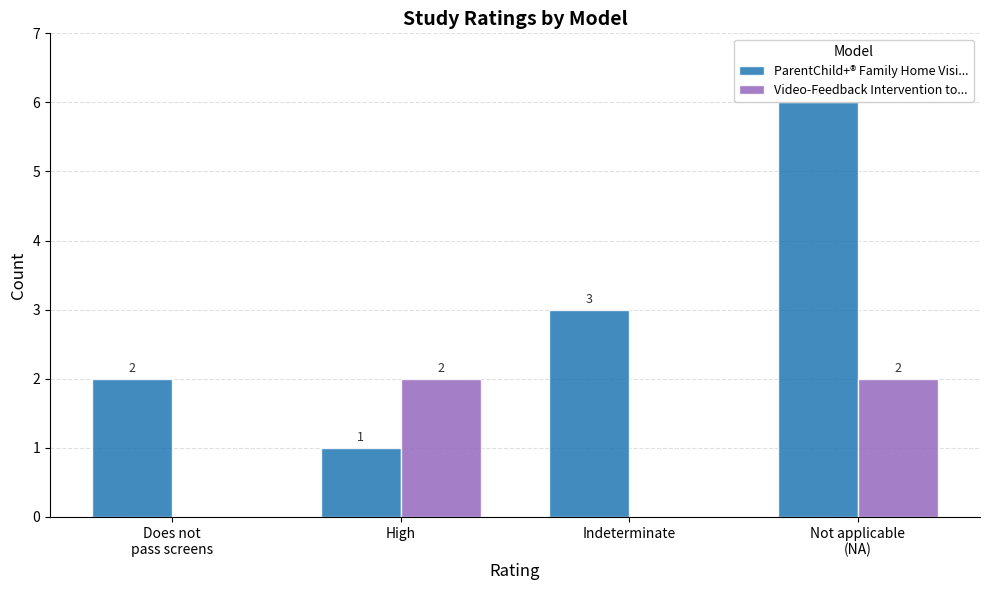

How many categories are shown in the chart?

4